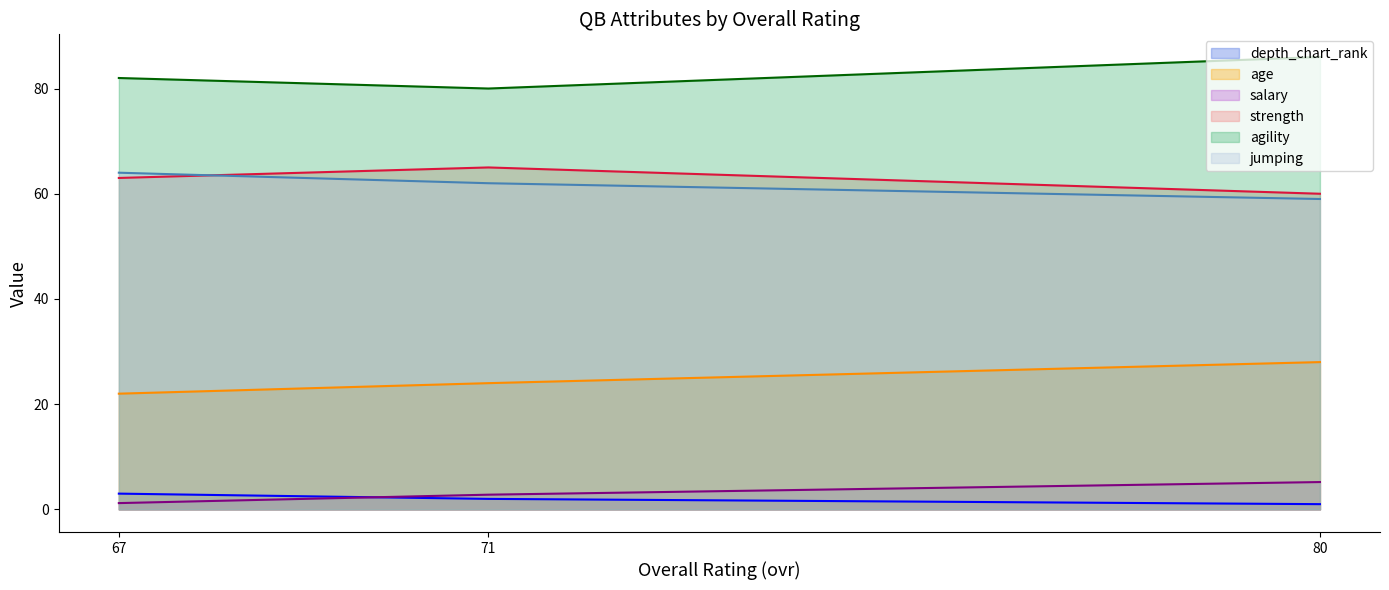

True or false: age has a value of 6.5 at 67.

False